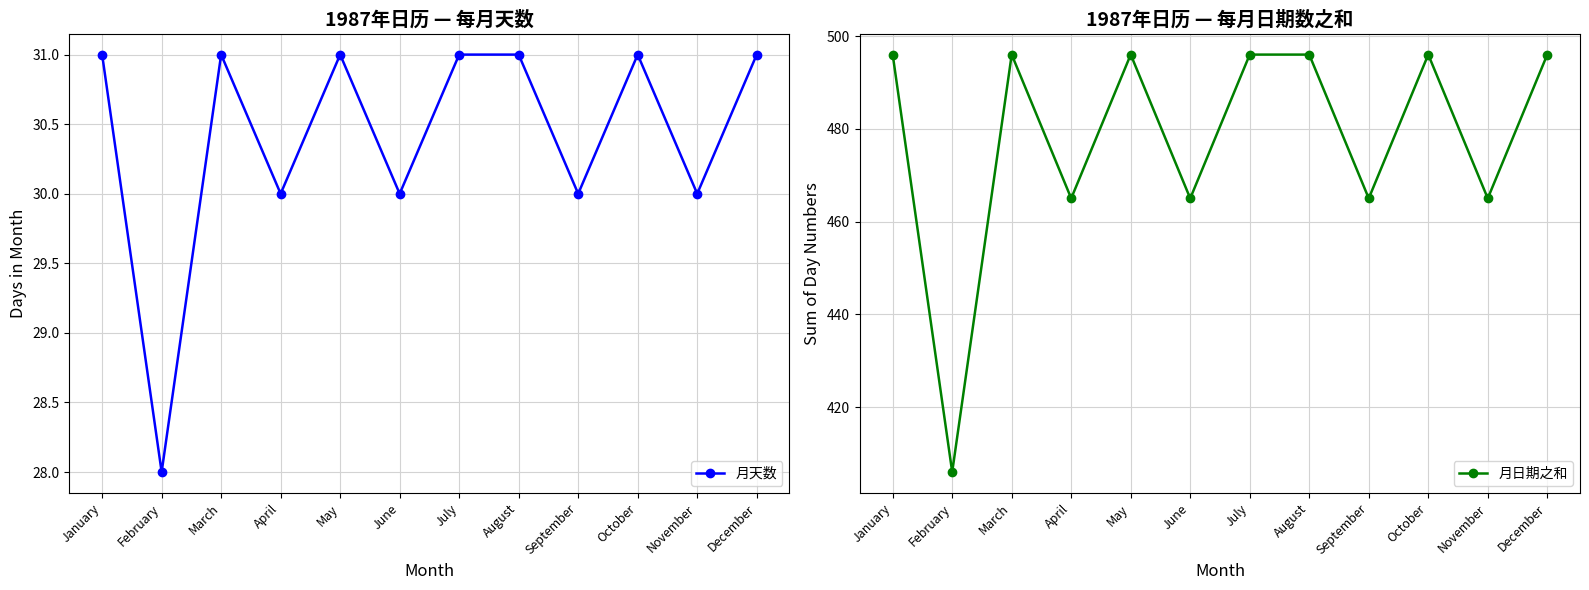

Reading left to right, extract all data points from this chart.

月天数: January=31	February=28	March=31	April=30	May=31	June=30	July=31	August=31	September=30	October=31	November=30	December=31
月日期之和: January=496	February=406	March=496	April=465	May=496	June=465	July=496	August=496	September=465	October=496	November=465	December=496